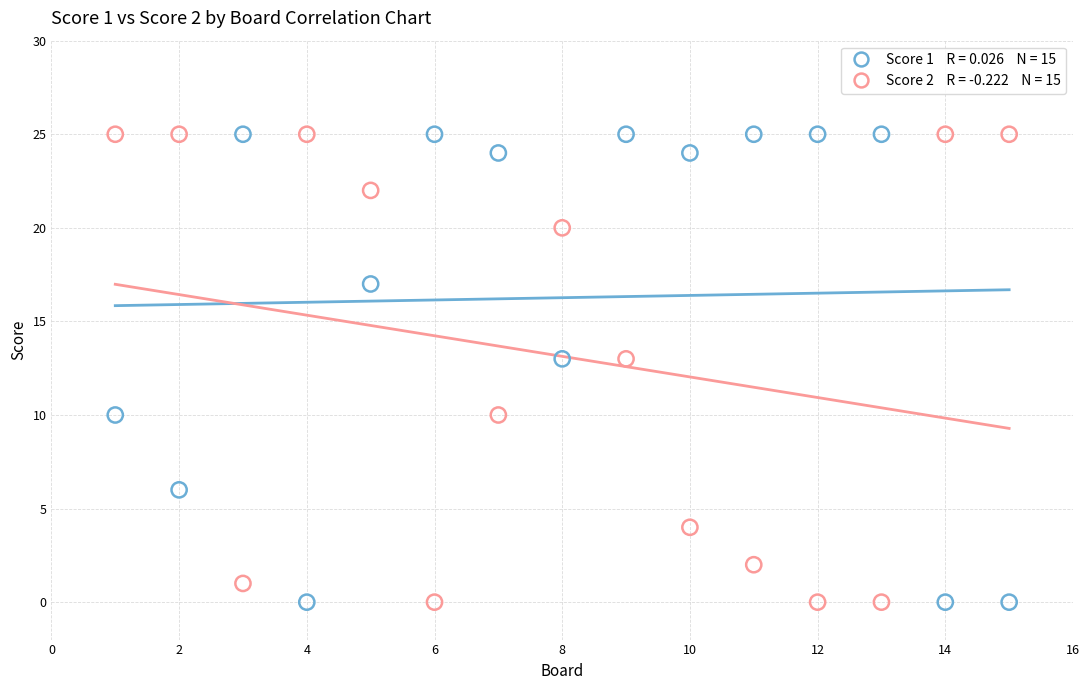

Across all data points, what is the range of X values (max minus min)?

14